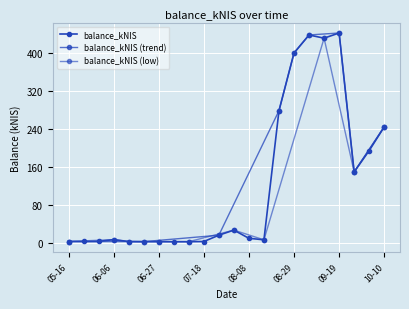

What is the sum of all values?

2664.4